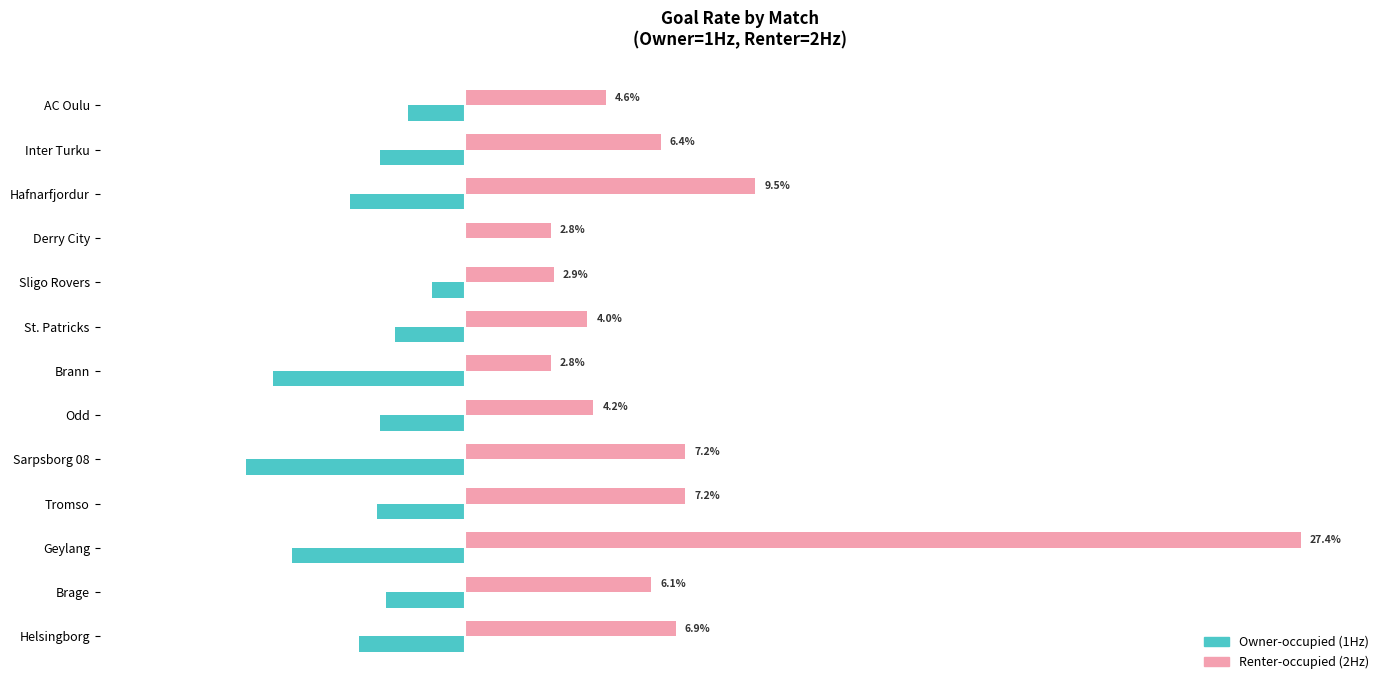

Is the value of Renter-occupied (2Hz) at Hafnarfjordur greater than the value of Owner-occupied (1Hz) at Hafnarfjordur?

Yes